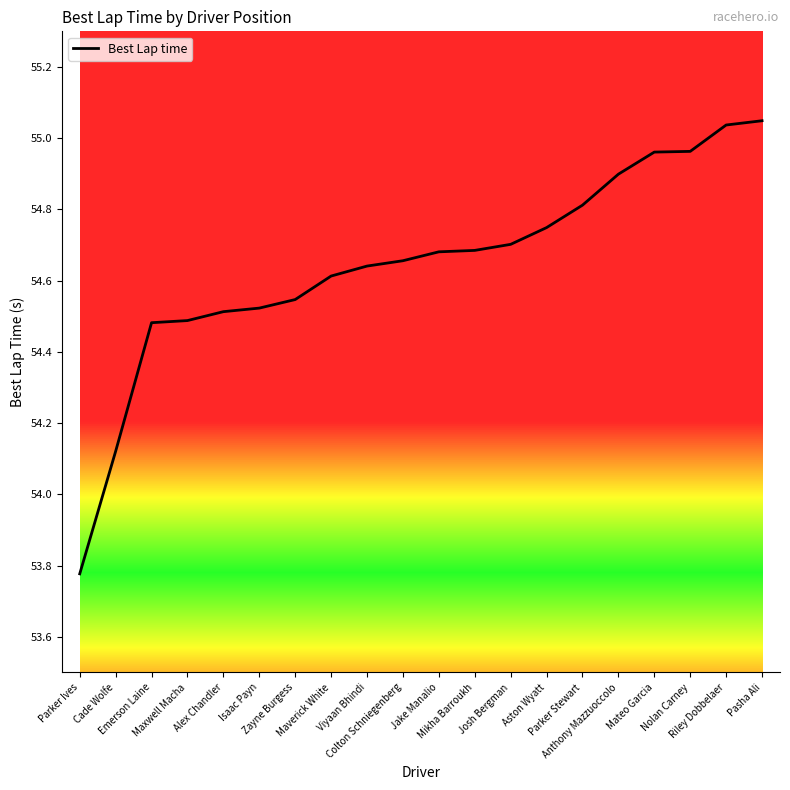

Which category has the lowest value across all series?

Parker Ives